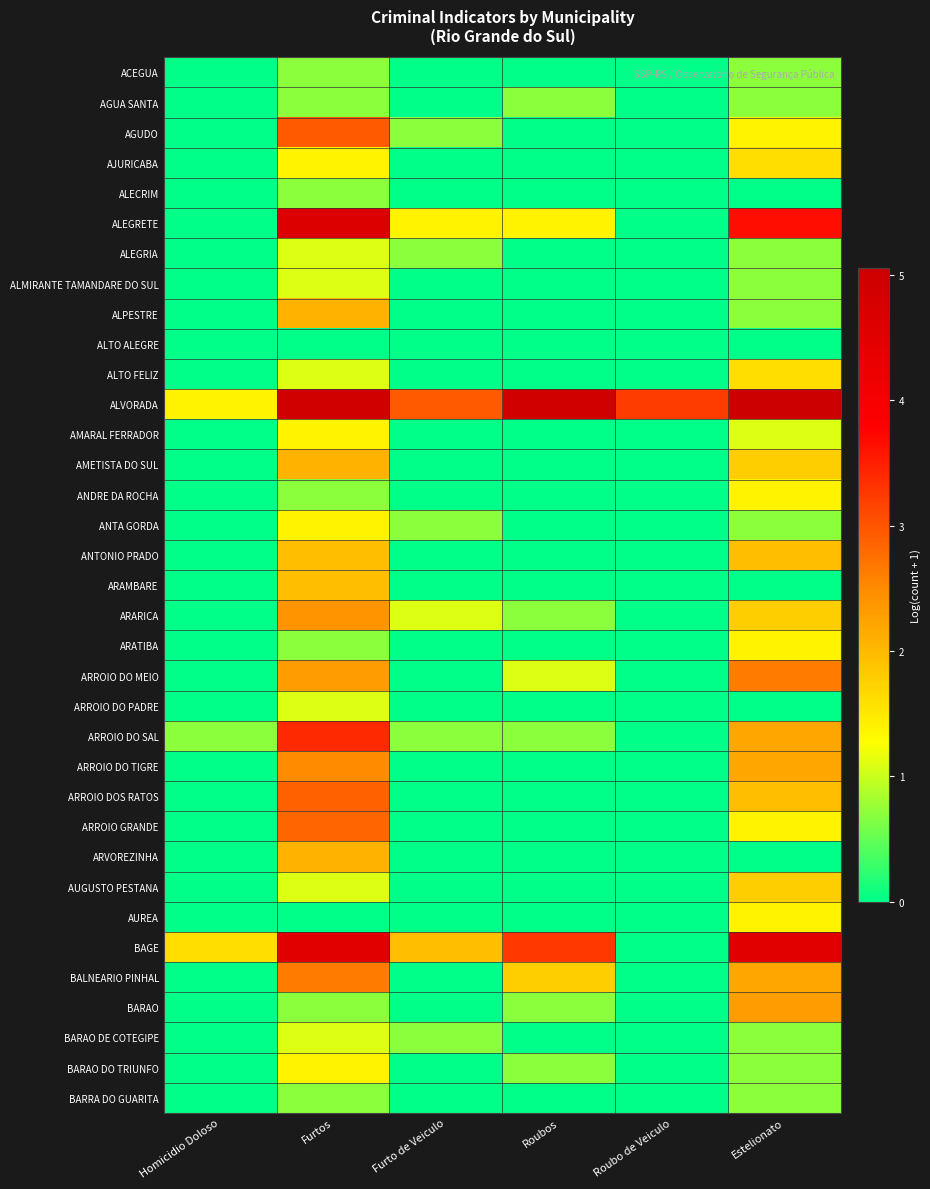

At how many categories does at least one series exceed 0?

6